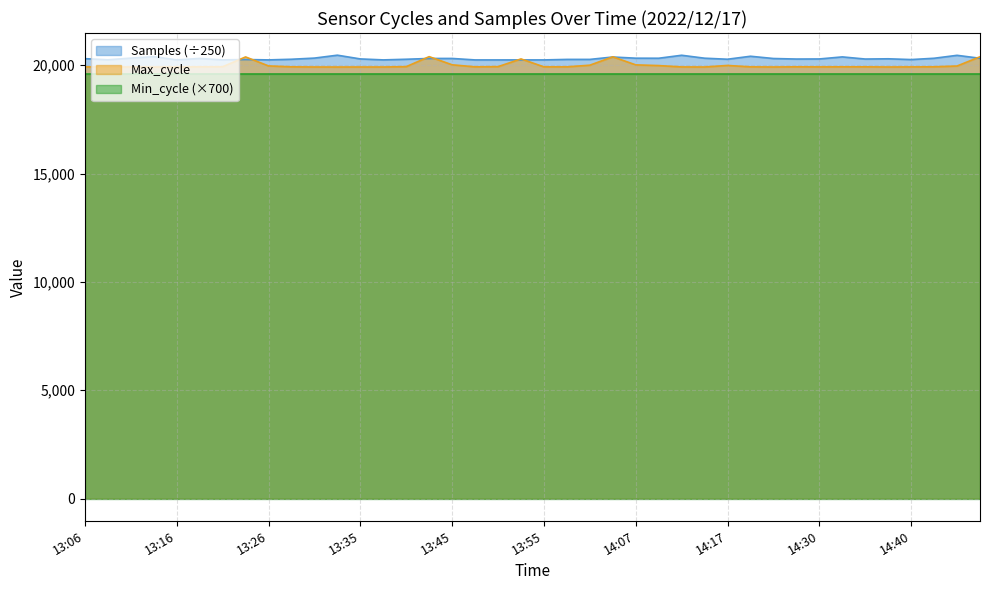

At which category is the sum across all series the highest?

14:05